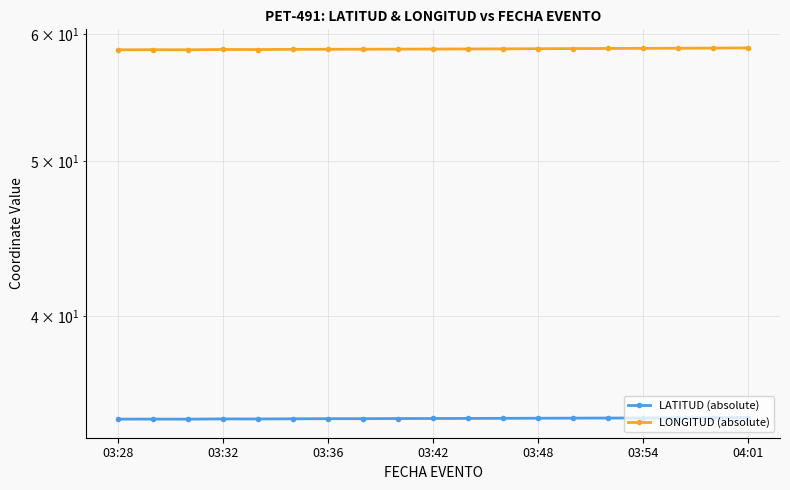

Where is LONGITUD (absolute) nearest to the value 58?

03:28